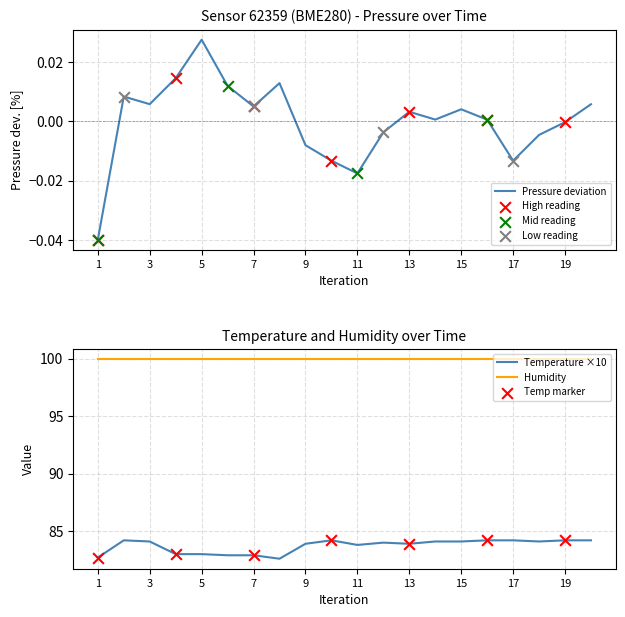

What is the lowest value of the Humidity series?

100.0